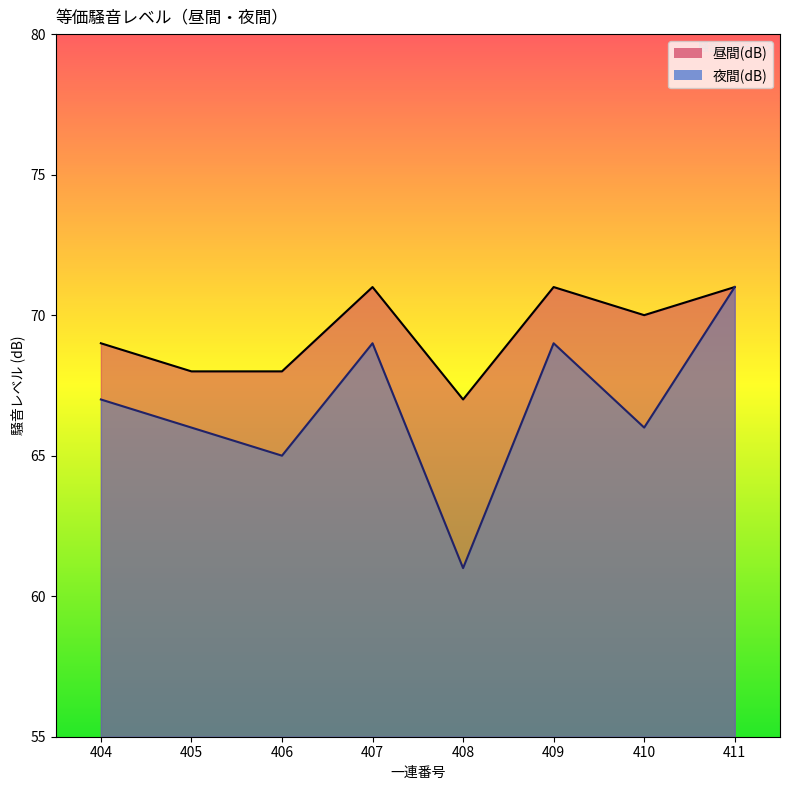

Which series has the largest total across all categories?

昼間(dB)